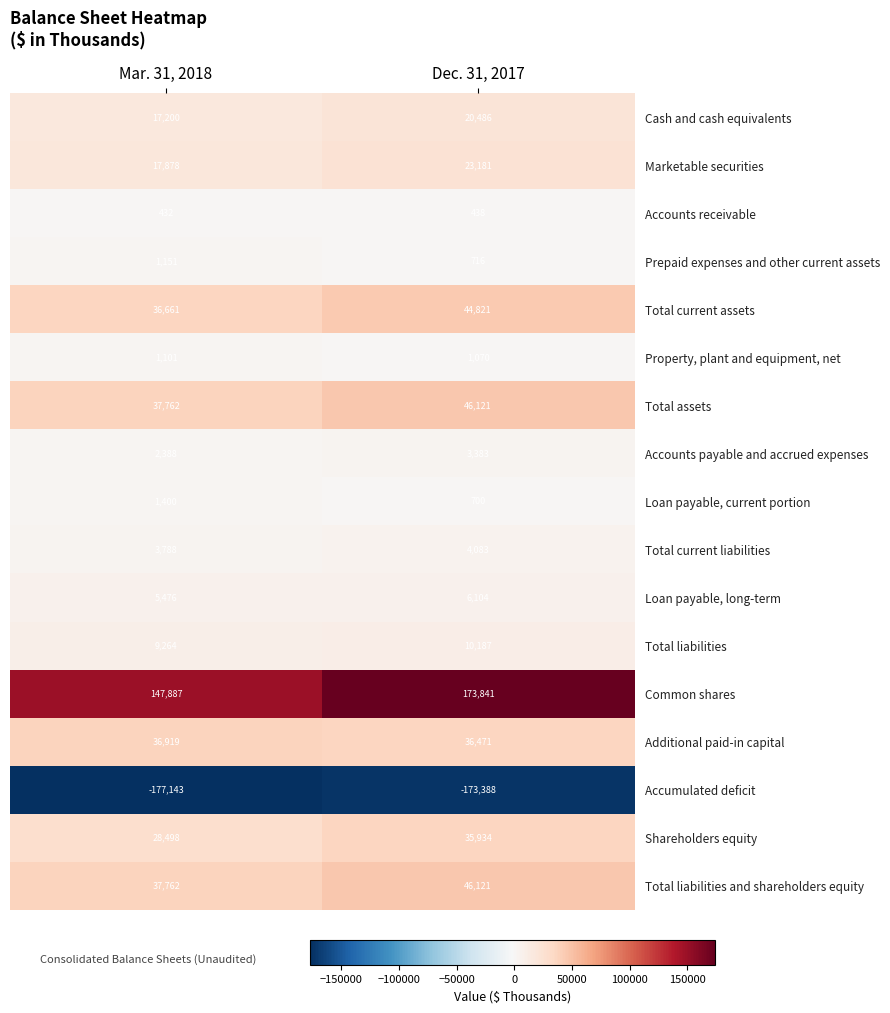

Which label corresponds to the smallest value in the chart?

Mar. 31, 2018